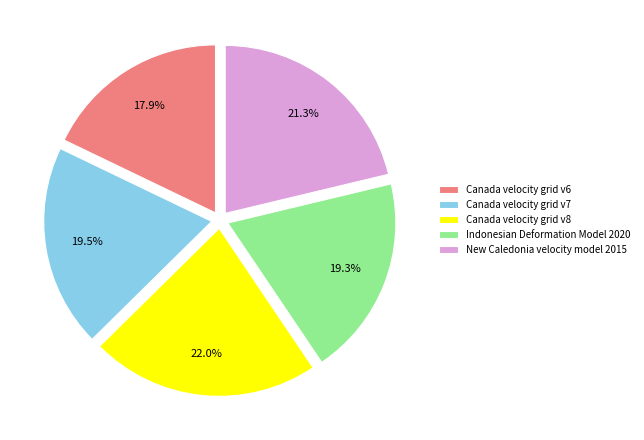

Approximately how many times larger is the value at Indonesian Deformation Model 2020 compared to Canada velocity grid v7?

1.0